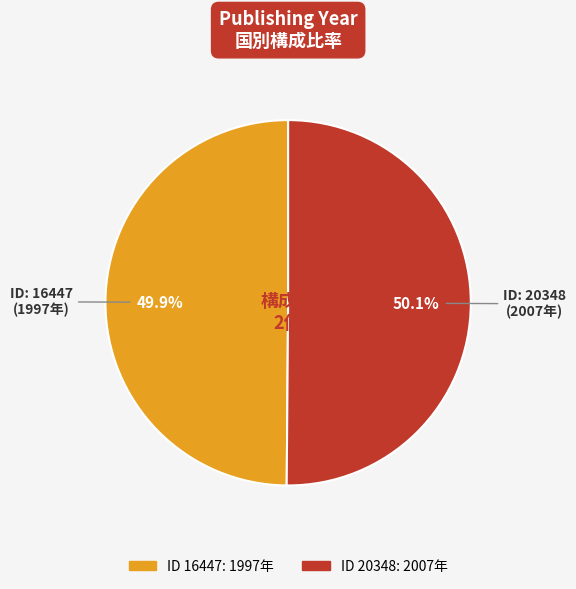

Is there any slice that represents more than half of the pie?

Yes